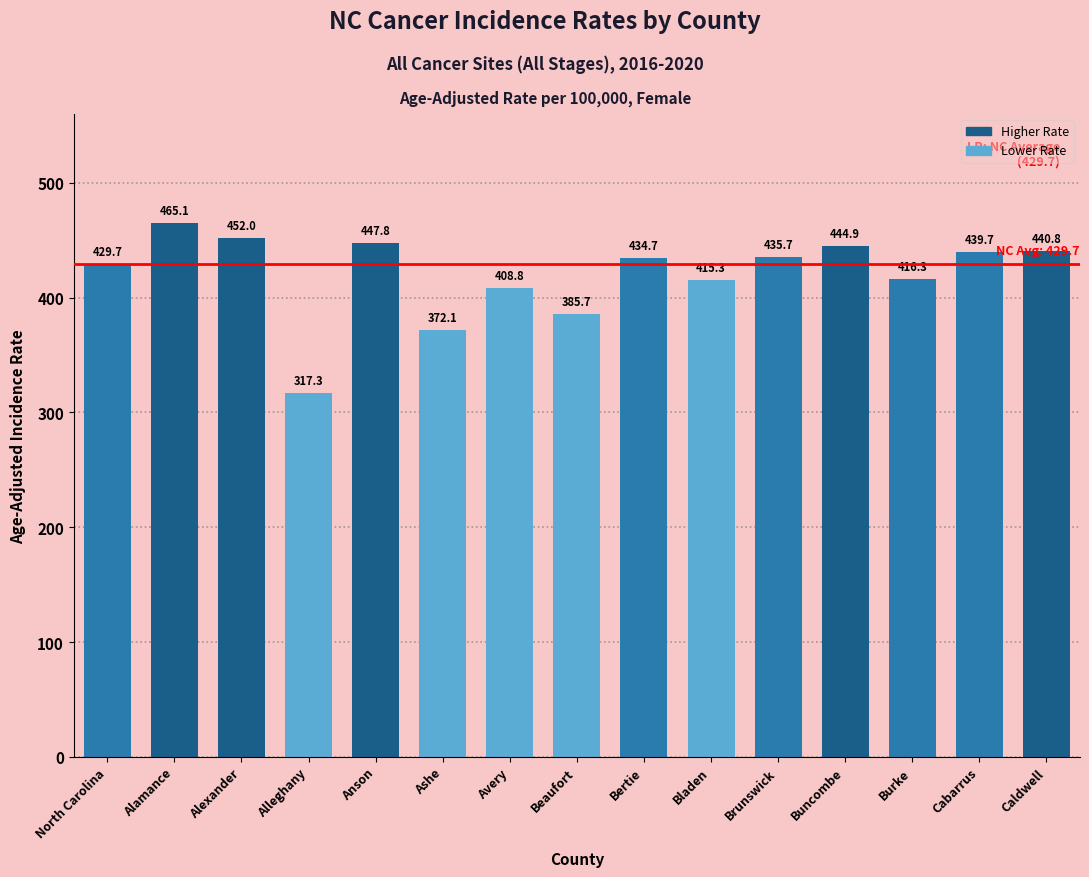

Rank the categories by value from highest to lowest.

Alamance, Alexander, Anson, Buncombe, Caldwell, Cabarrus, Brunswick, Bertie, North Carolina, Burke, Bladen, Avery, Beaufort, Ashe, Alleghany